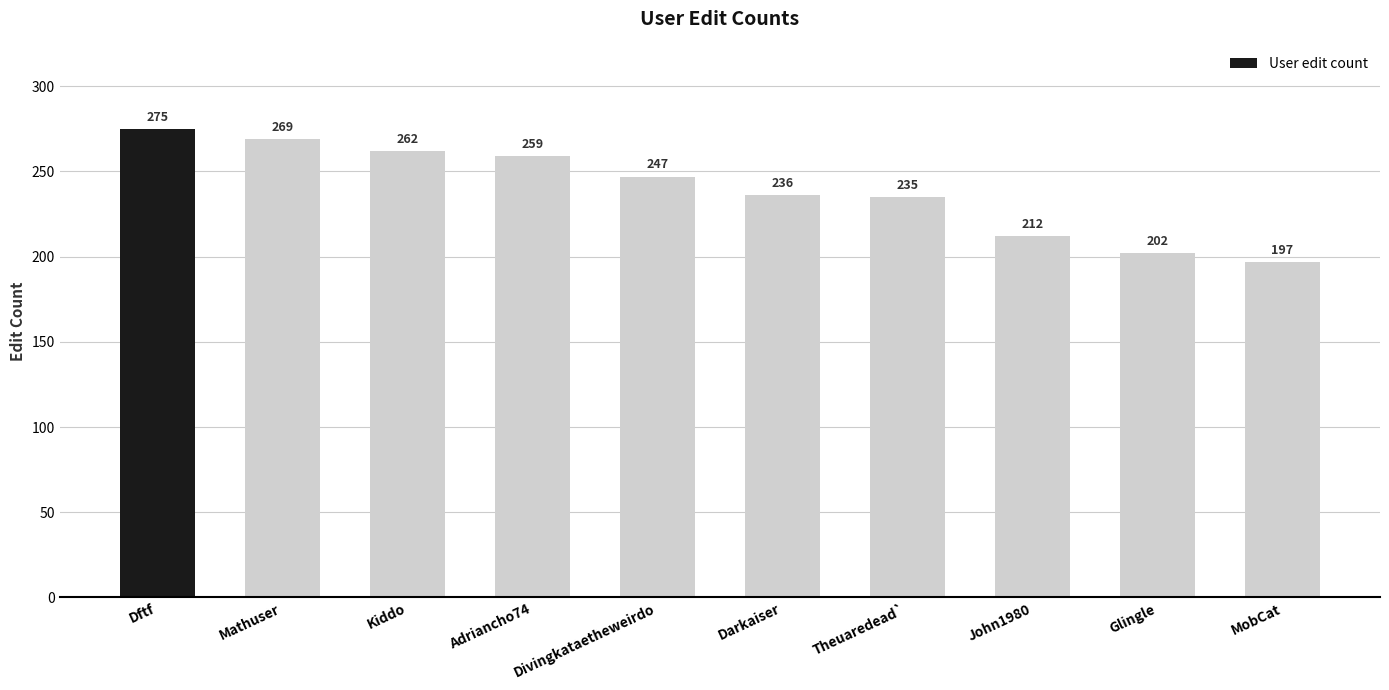

What value does the data have at Dftf?

275